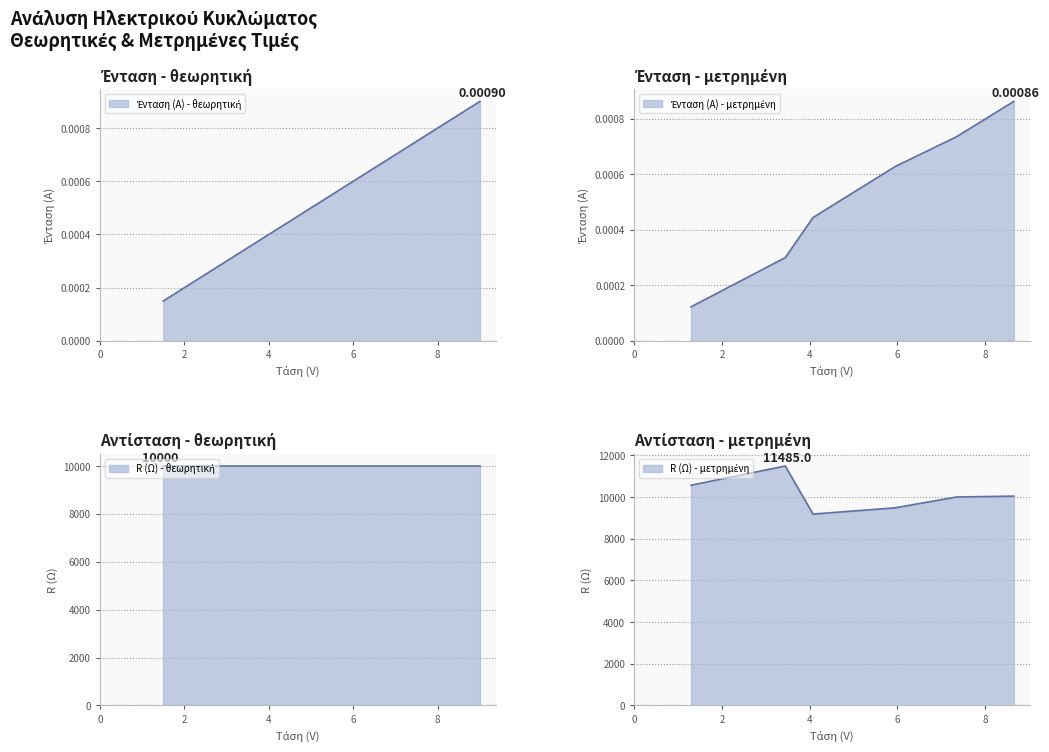

Count the Ένταση (A) - θεωρητική values in the range 0 to 1.

6